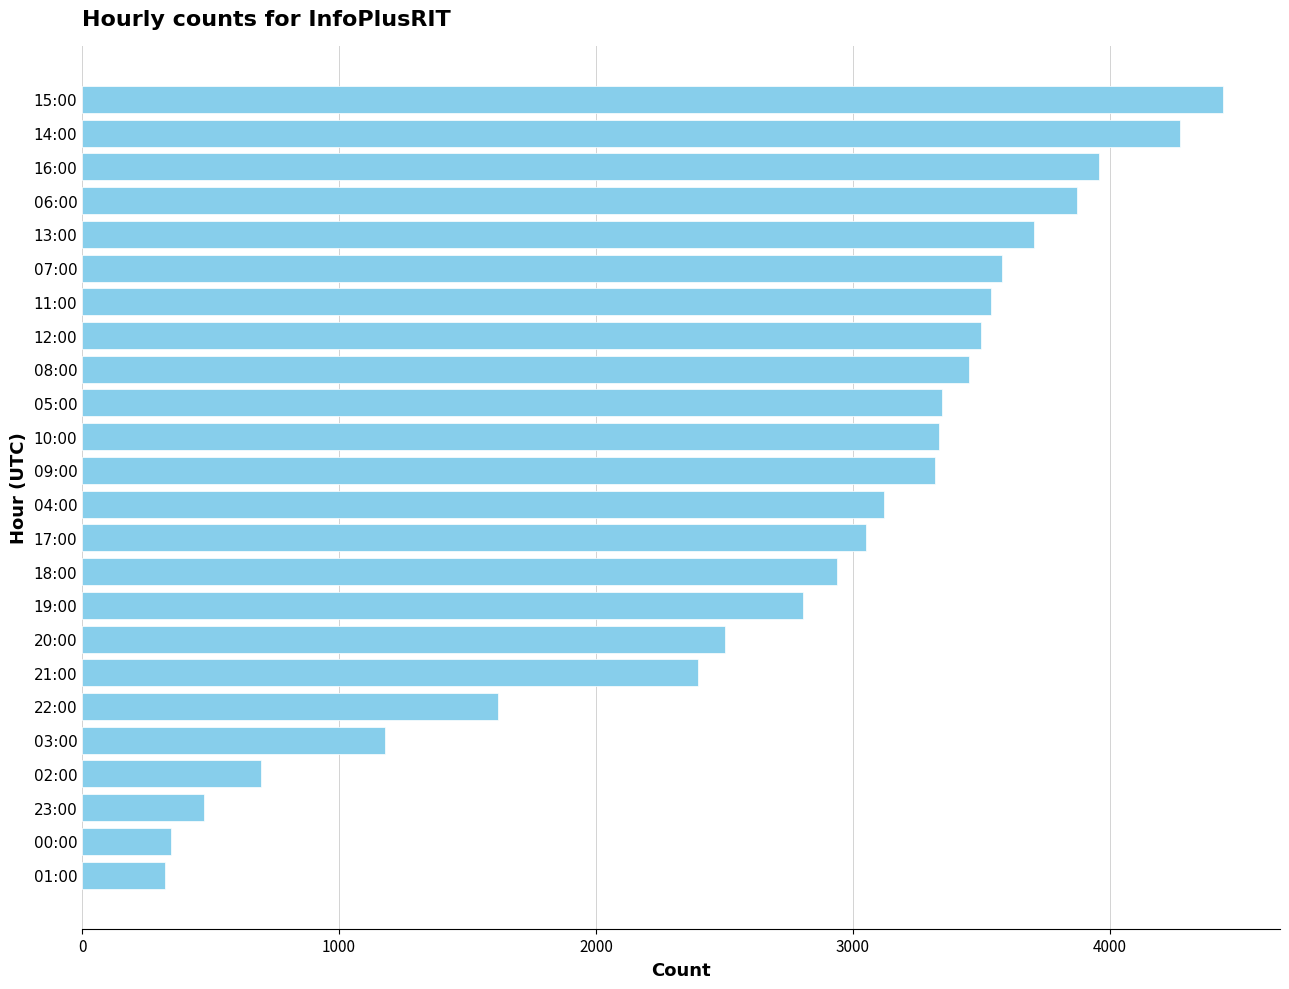

The chart shows a value of 1180 at 03:00. True or false?

True